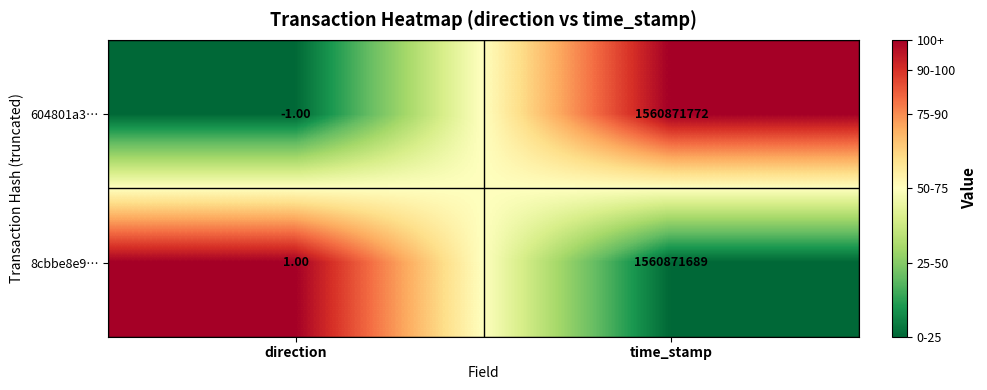

Which series has the widest spread of values?

604801a3…